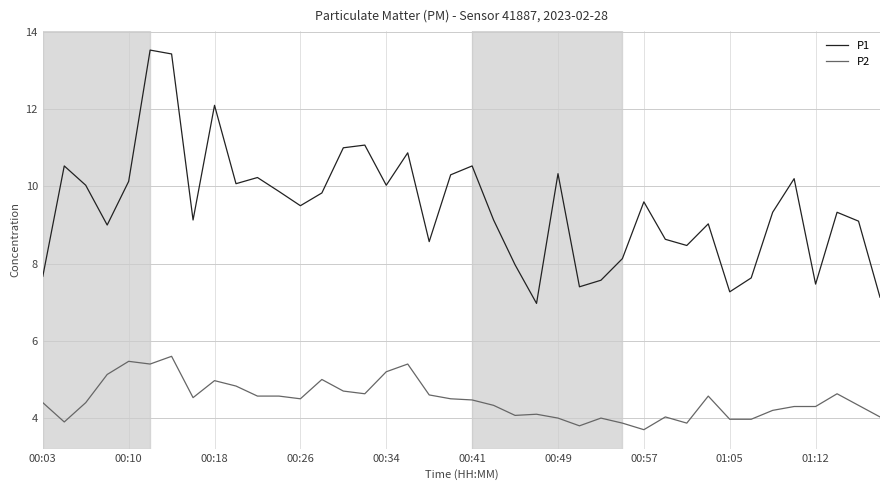

At how many categories does at least one series exceed 12?

3